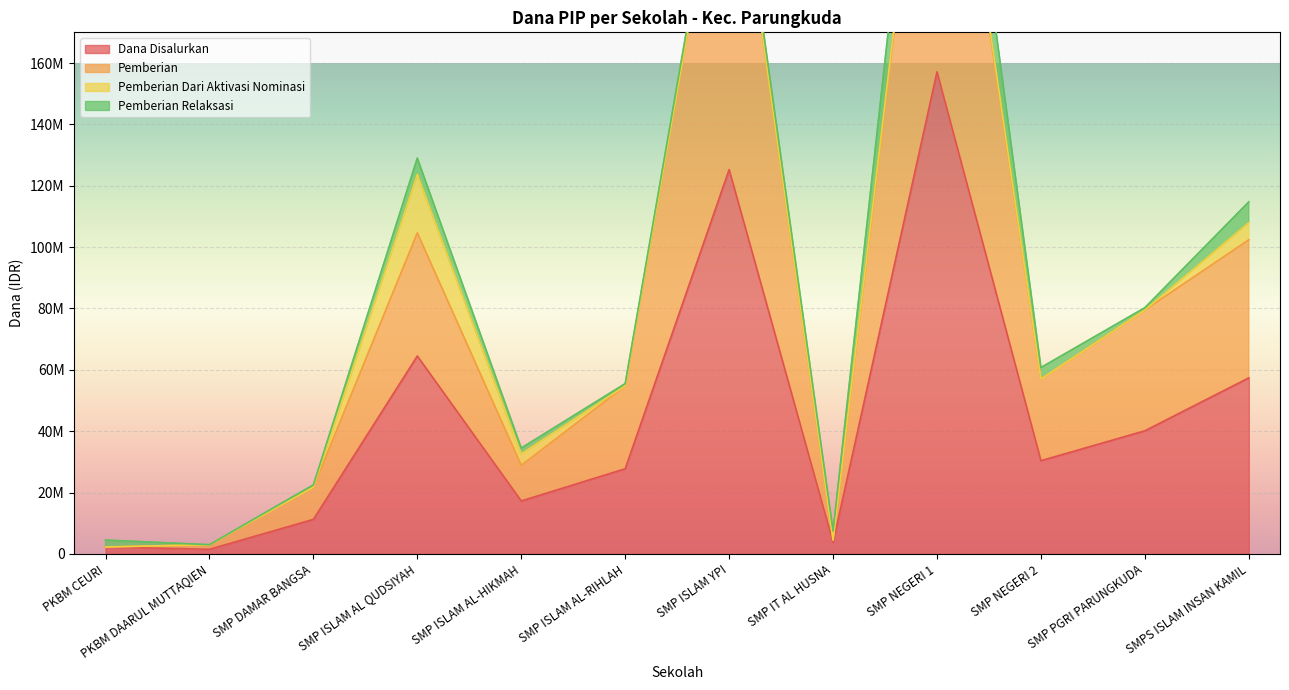

What is the difference between the highest and lowest values at SMP NEGERI 1?

130125000